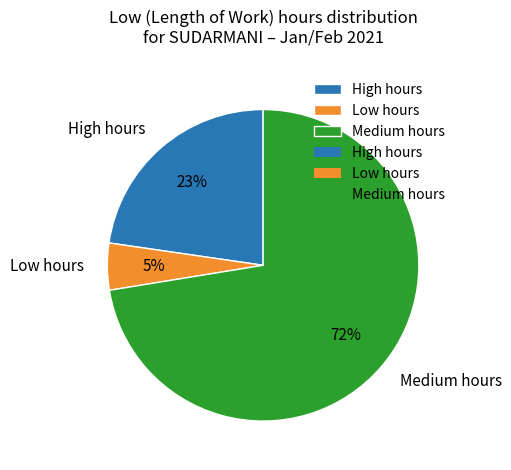

How many slices are in this pie chart?

3